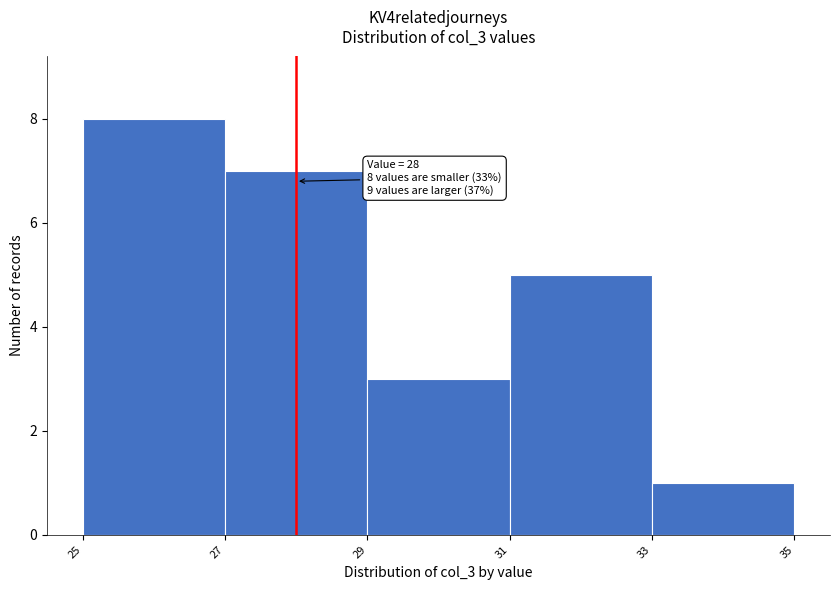

Which range on the x-axis has the tallest bar?

25 to 27